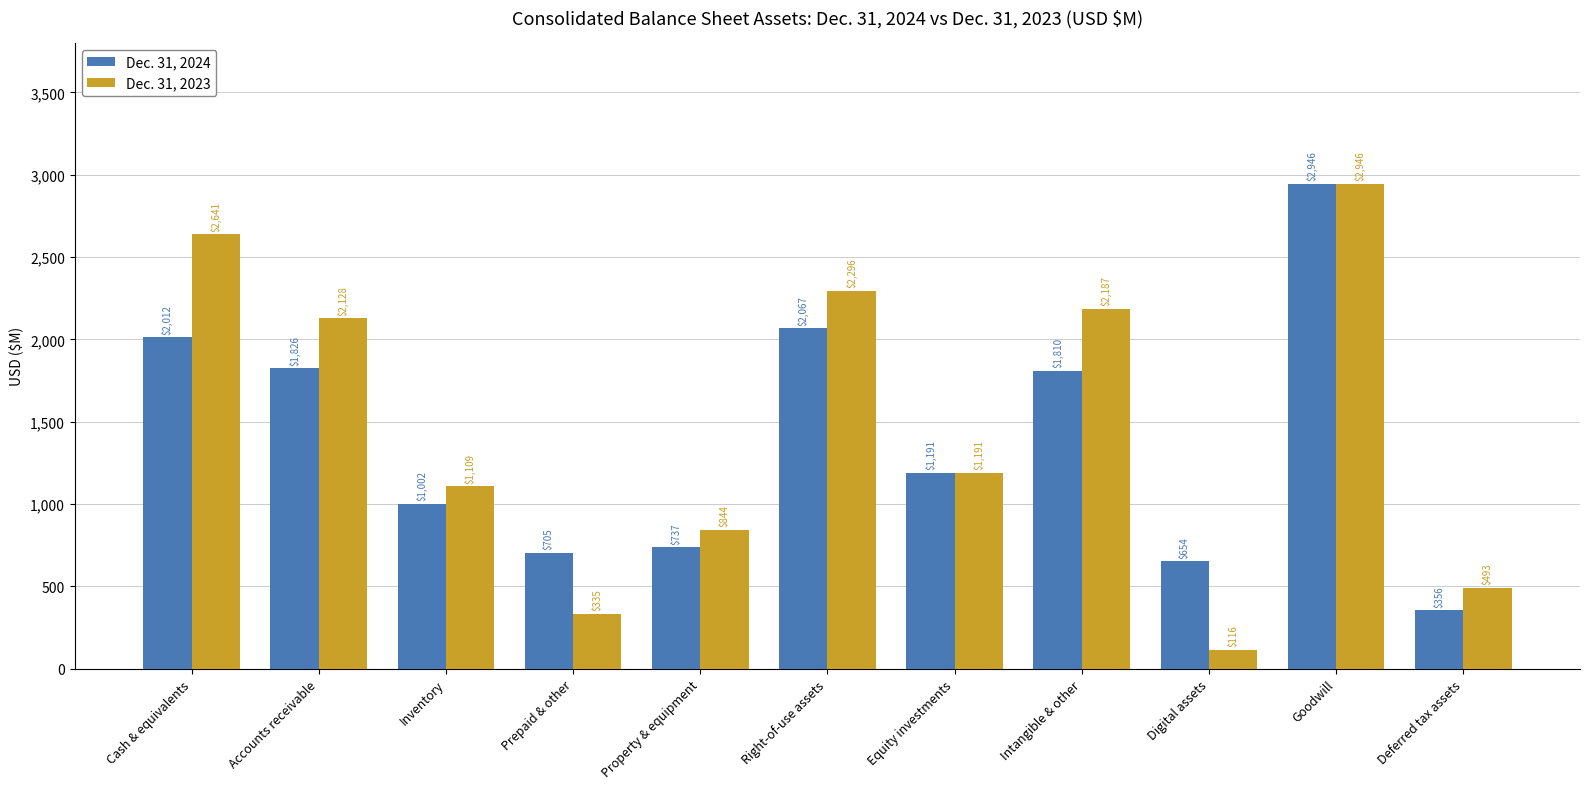

Where does the Dec. 31, 2023 series first go above 1191?

Cash & equivalents